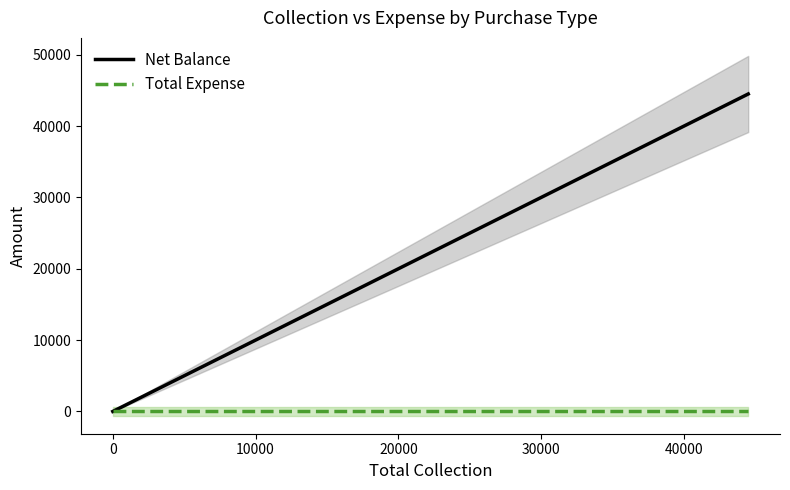

True or false: Net Balance has more than 2 points higher than both neighbors.

False